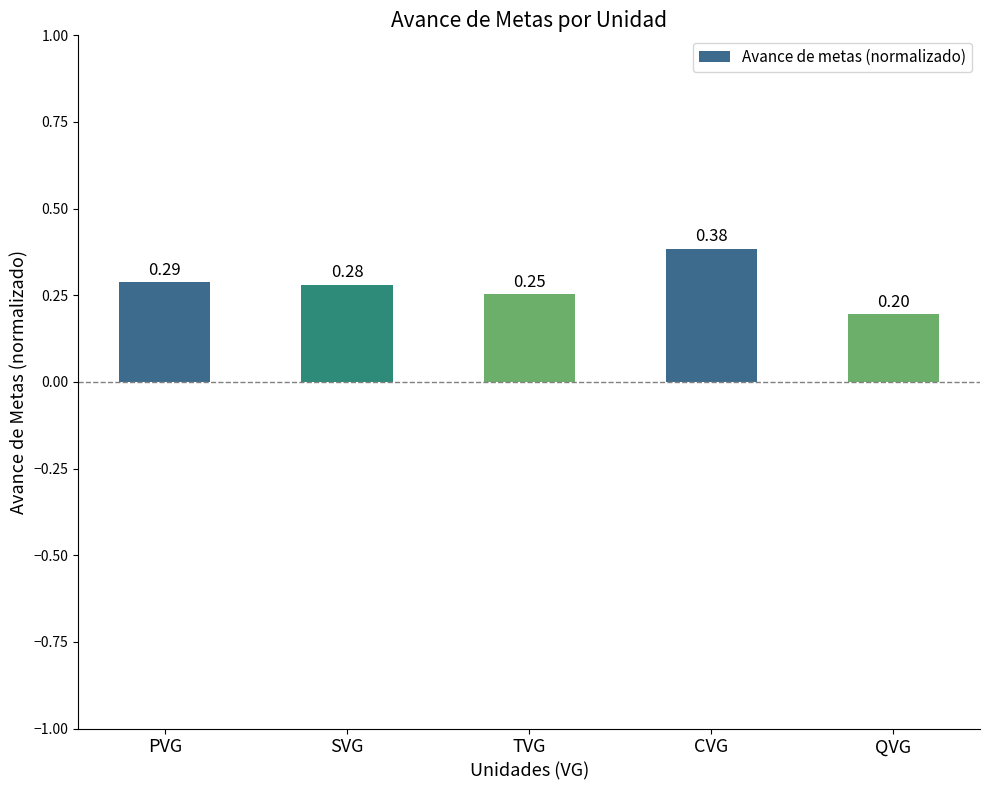

At which label is the value closest to 0?

QVG